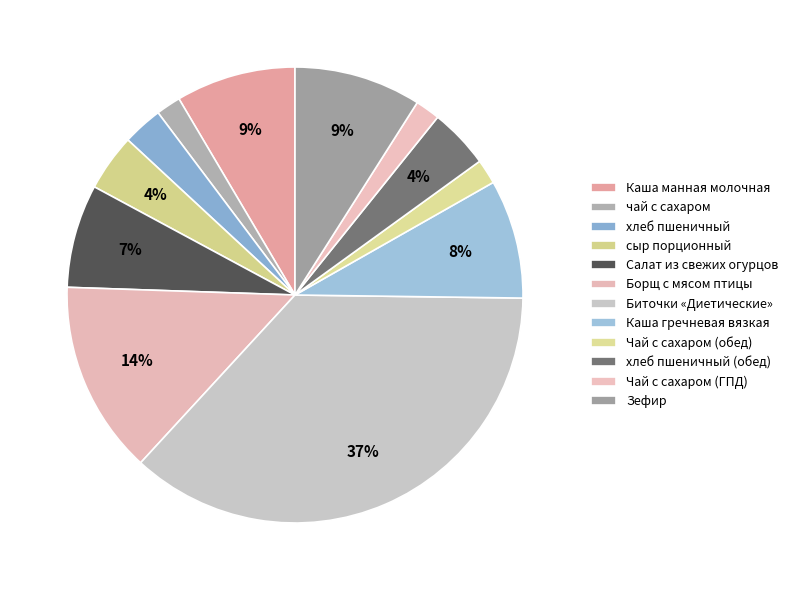

What percentage do Каша манная молочная and хлеб пшеничный together represent?

11.3%